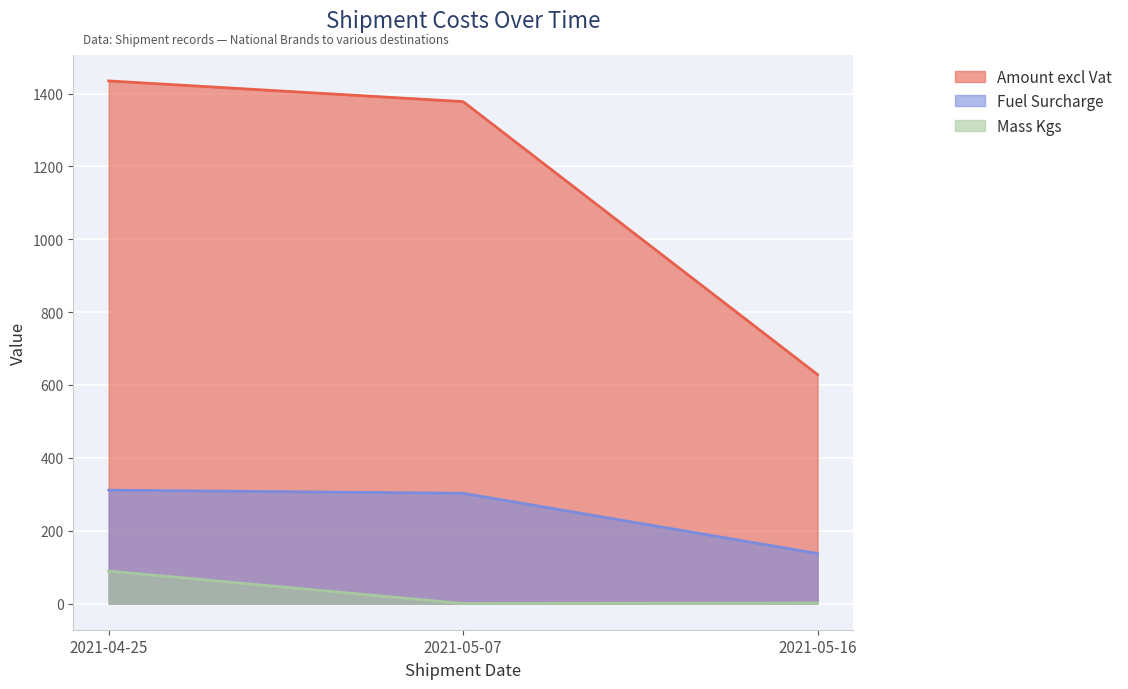

Is it true that Fuel Surcharge equals 179.4 at 2021-05-07?

False